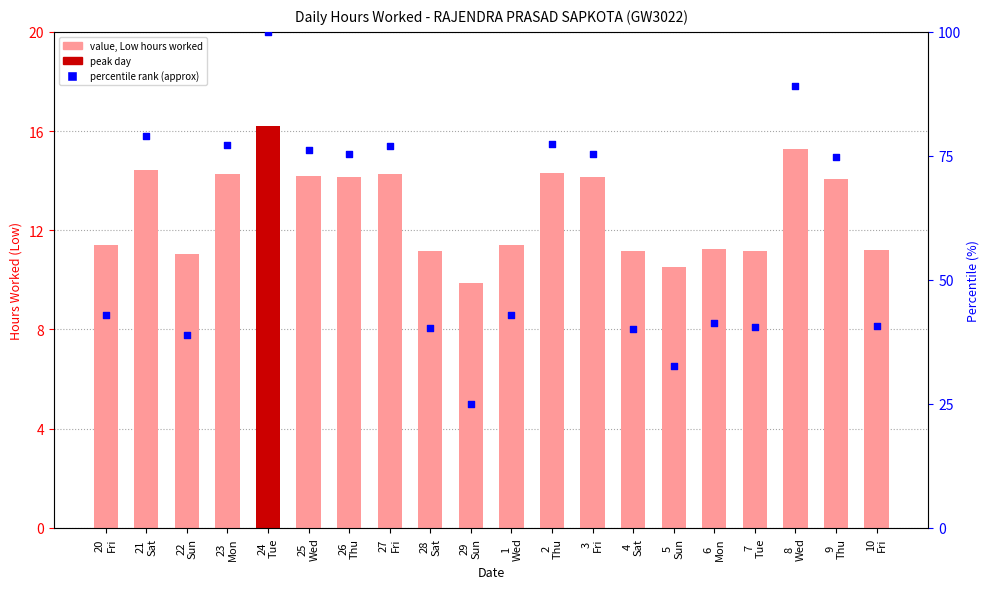

What is the total value across all series at 29
Sun?

34.9